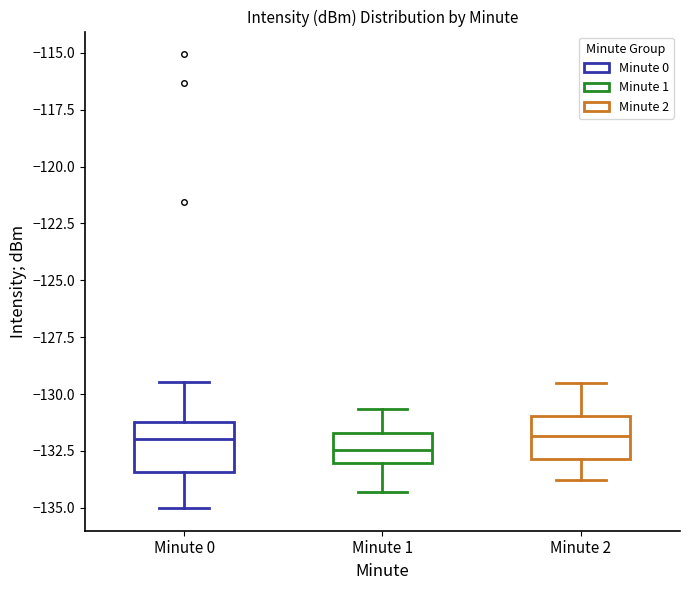

Reading left to right, read every box against the y-axis: the position of its median line, the range the box covers, and the ends of its whiskers. The values are not printed on the chart, so give them approximately, as read against the axis.

Minute 0: median -132.0, box -133.5 to -131.0, whiskers -135.0 to -129.5
Minute 1: median -132.5, box -133.0 to -131.5, whiskers -134.5 to -130.5
Minute 2: median -132.0, box -133.0 to -131.0, whiskers -134.0 to -129.5